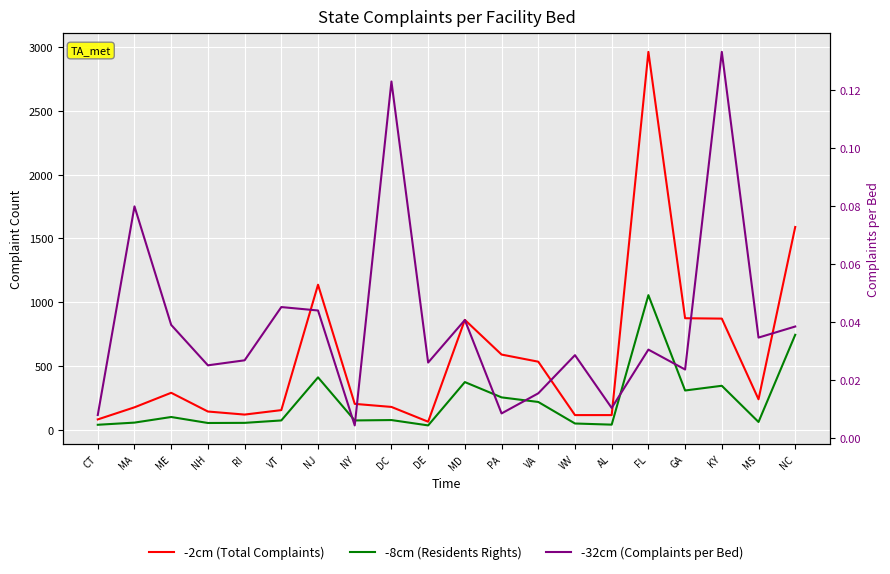

True or false: -8cm (Residents Rights) has a value of 130.7 at DC.

False